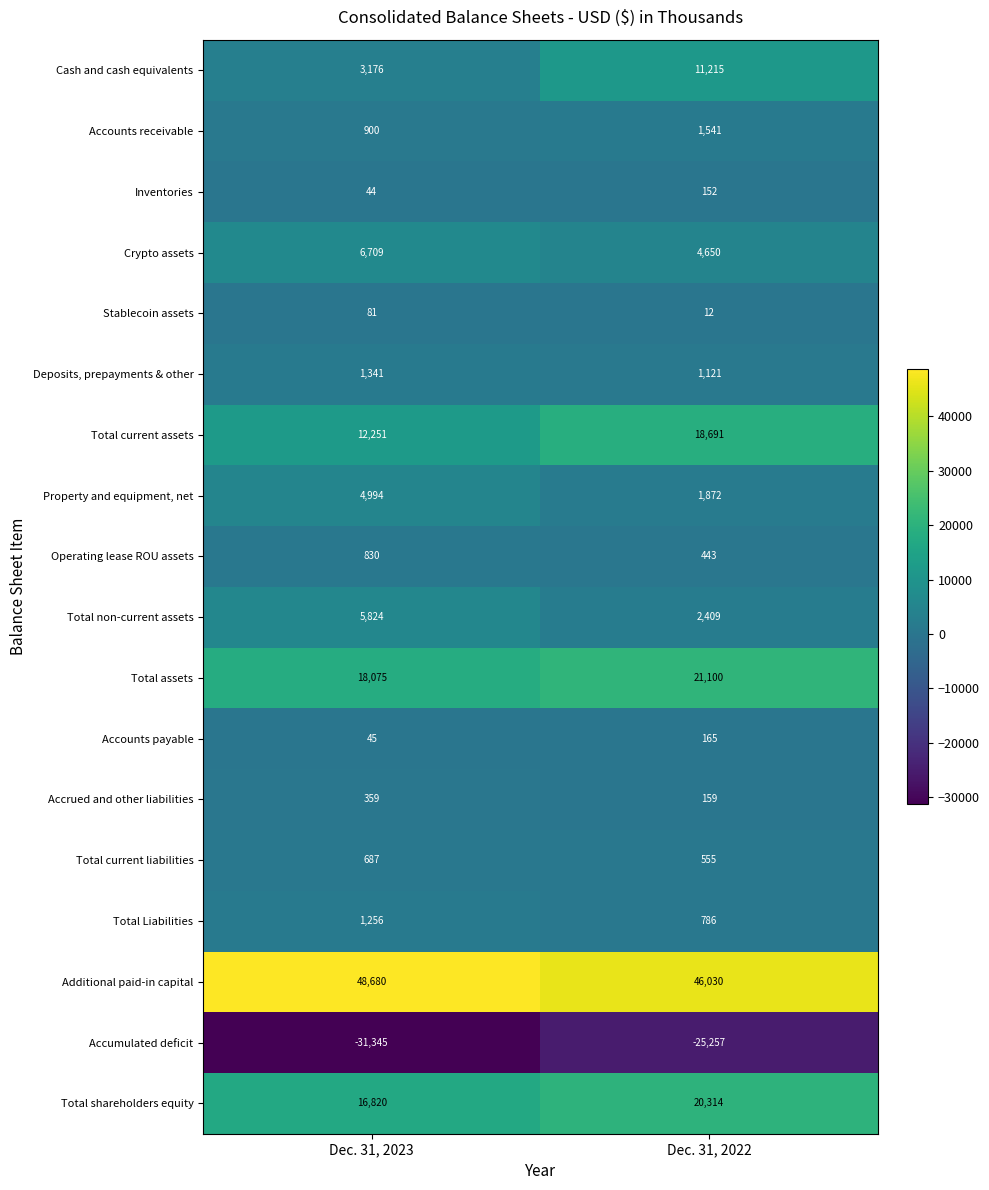

At which category does the chart reach its peak across all series?

Dec. 31, 2023